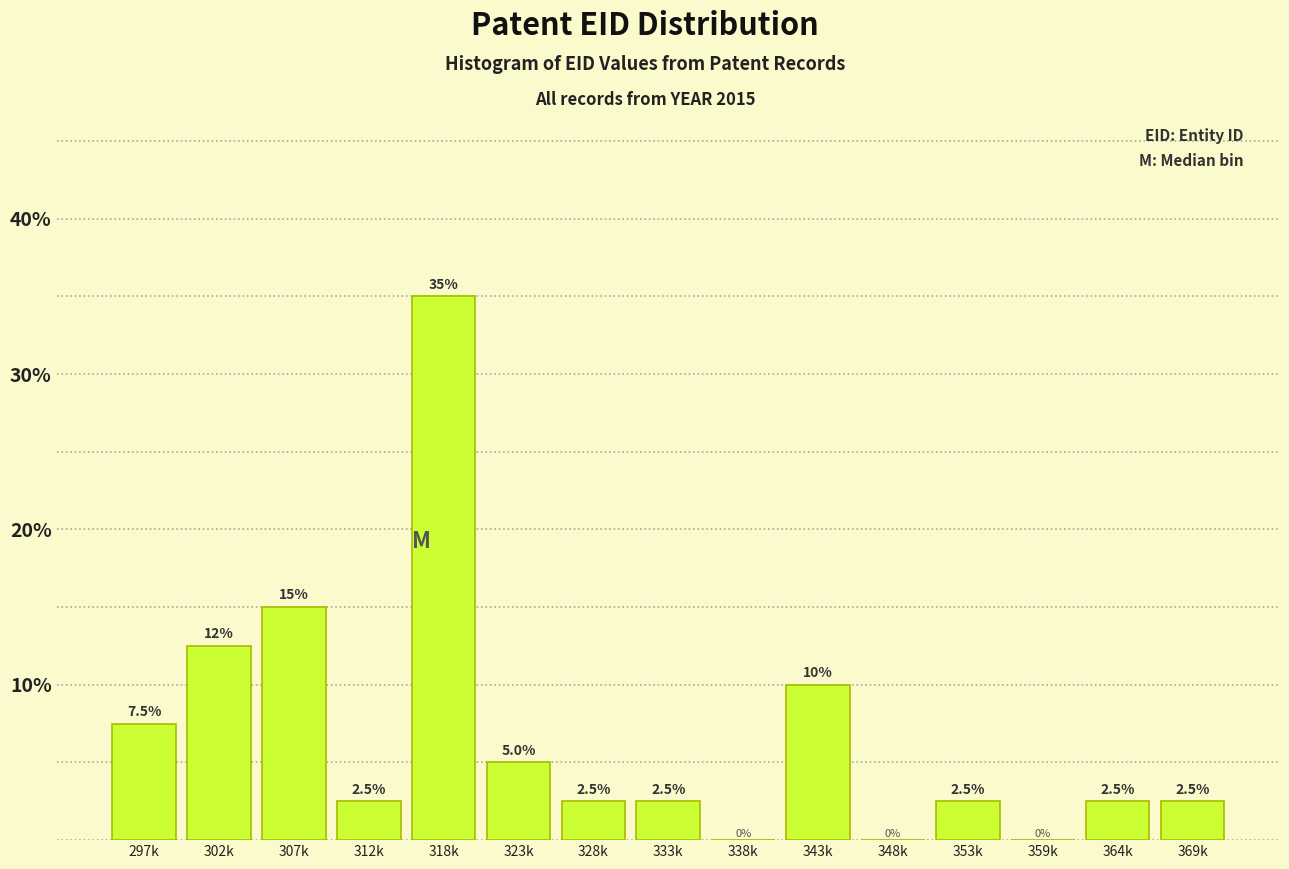

Reading right to left, transcribe all the data shown in this chart.

369k=2.5	364k=2.5	359k=0.0	353k=2.5	348k=0.0	343k=10.0	338k=0.0	333k=2.5	328k=2.5	323k=5.0	318k=35.0	312k=2.5	307k=15.0	302k=12.5	297k=7.5